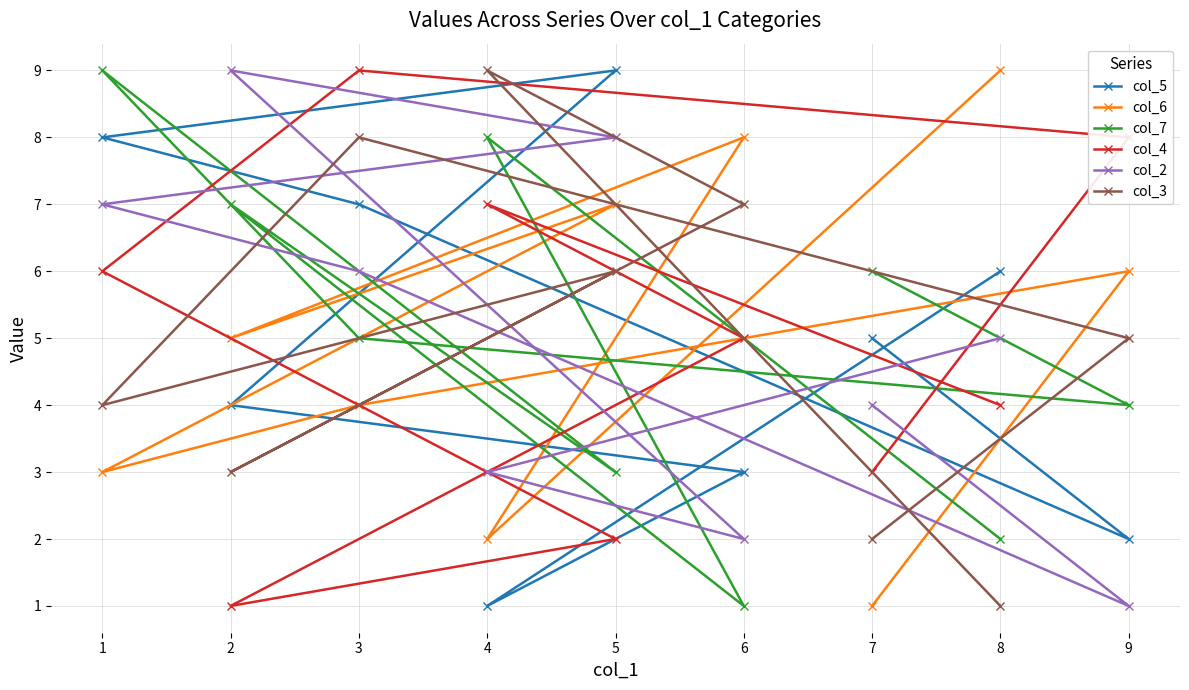

What is the difference between the maximum and minimum values in the col_2 series?

8